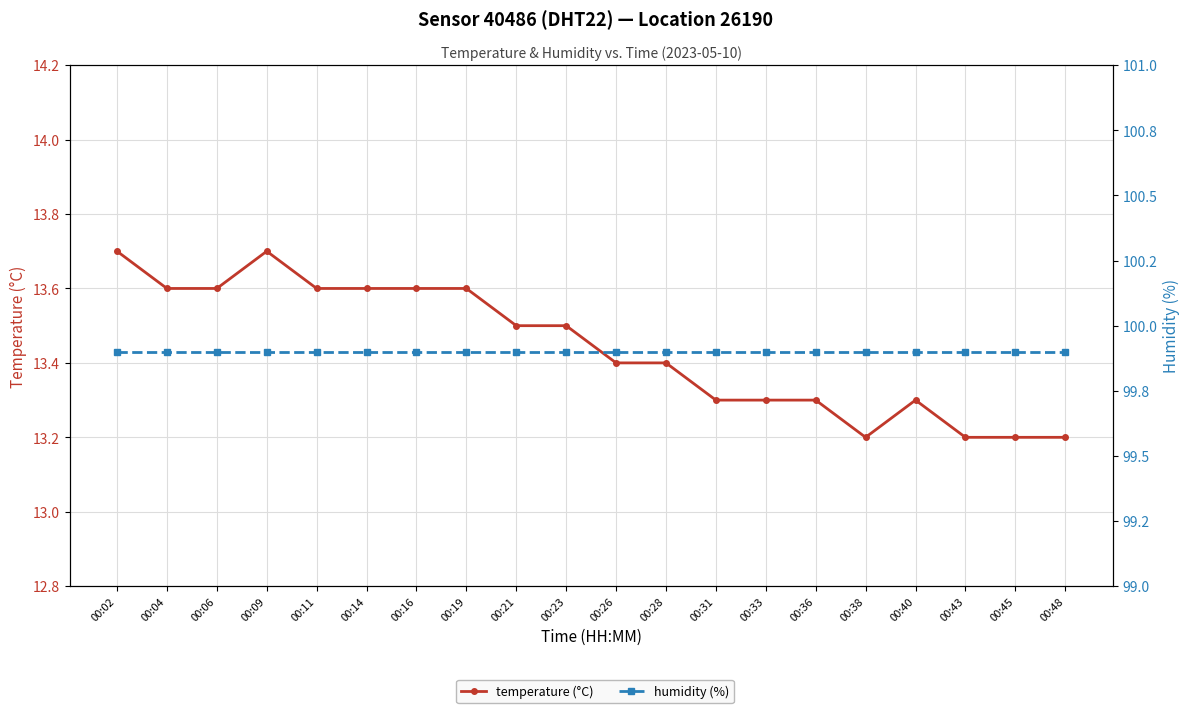

Between 00:23 and 00:48, which is larger?

00:23